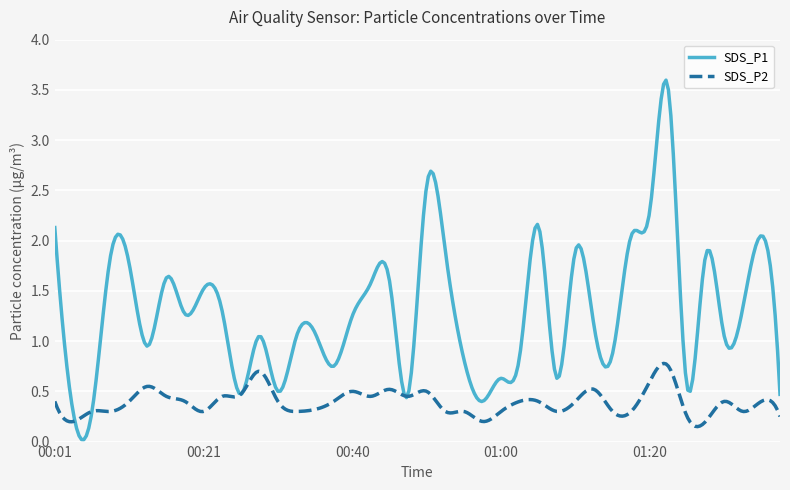

Which series has the largest total across all categories?

SDS_P1